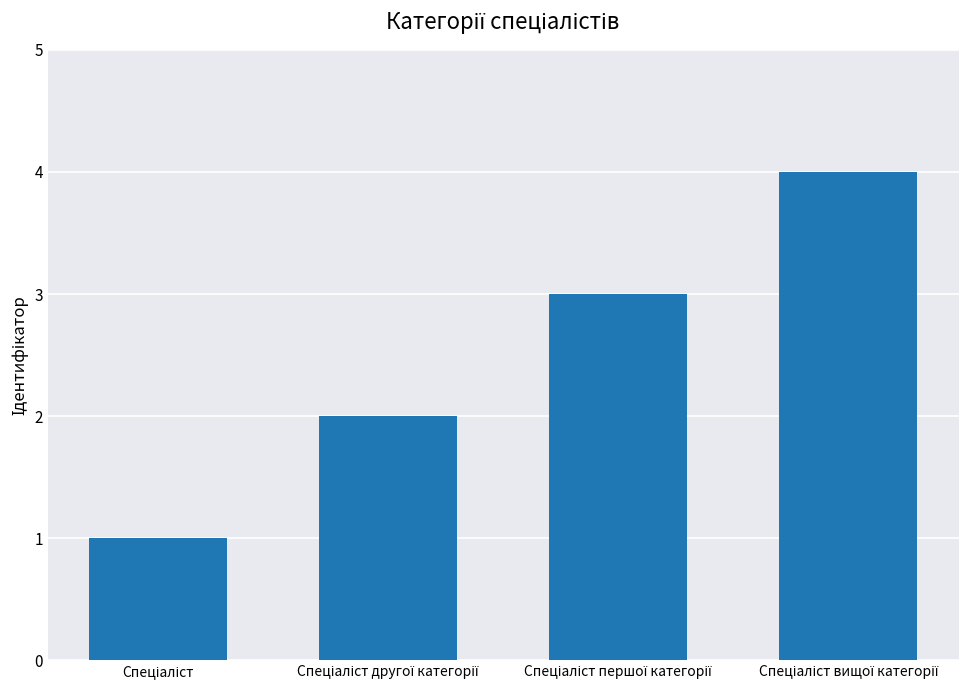

What is the difference between the maximum and minimum values?

3